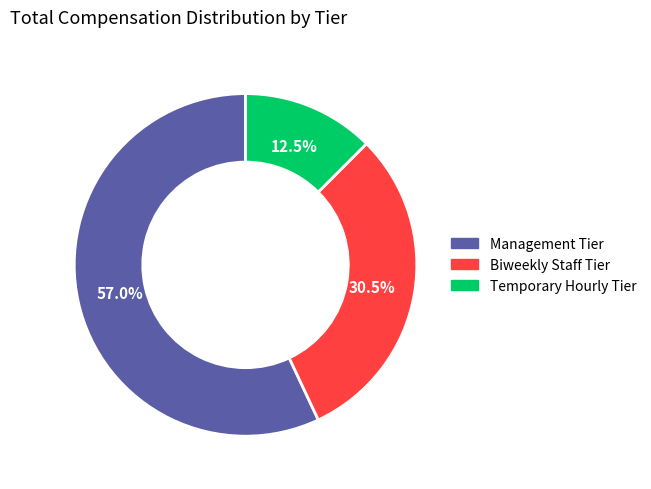

Is there a majority slice in this chart?

Yes